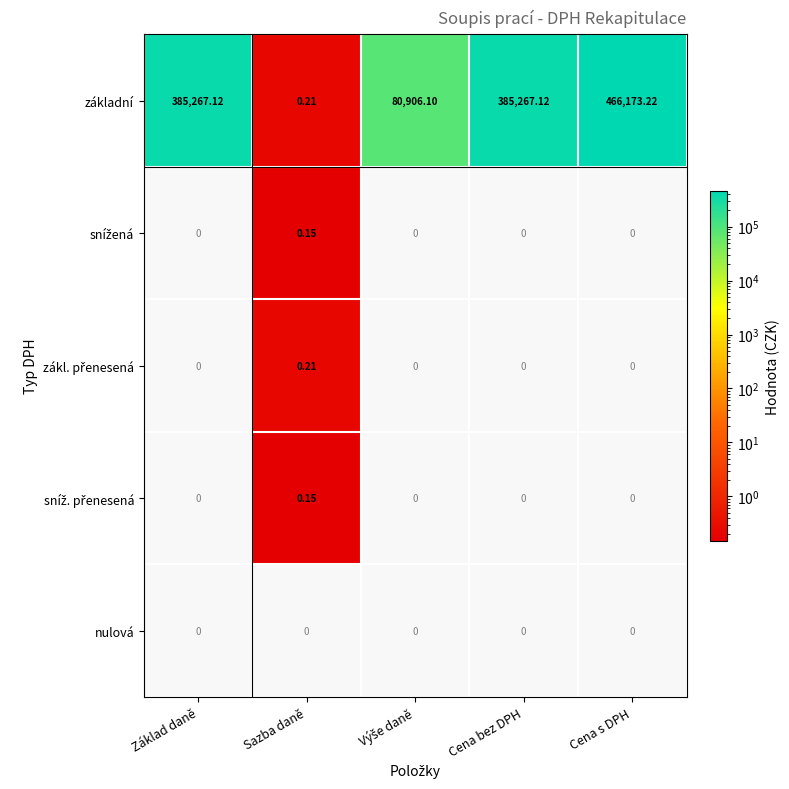

Which label corresponds to the largest value in the chart?

Cena s DPH